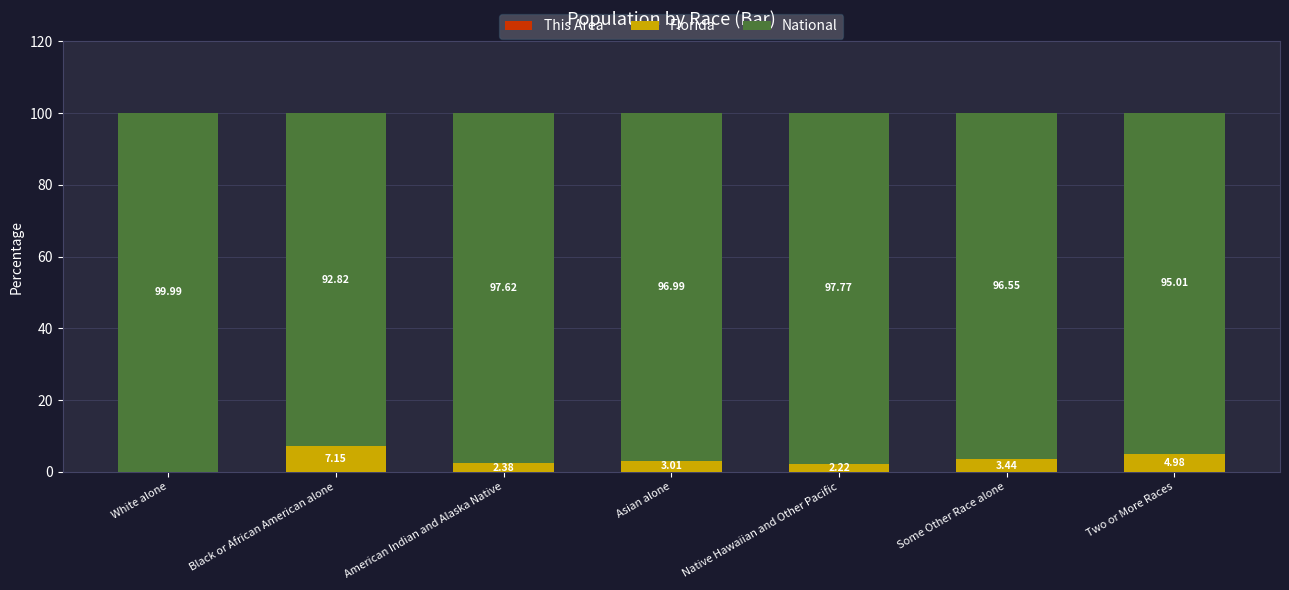

What is the total value across all series at Black or African American alone?

100.0